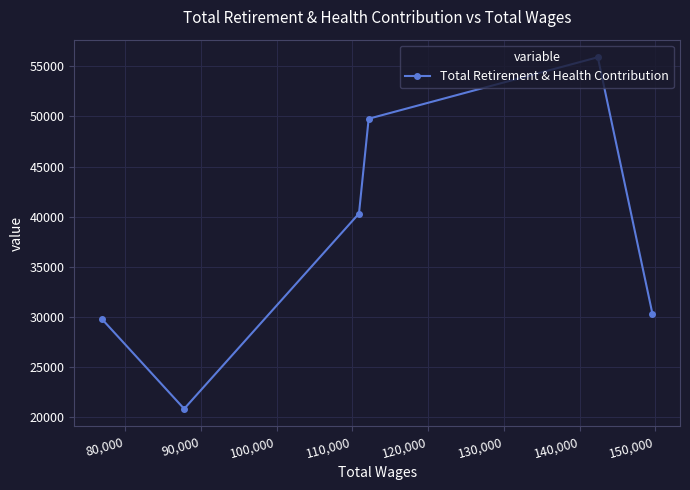

What is the value of the 2nd point from the left?

20825